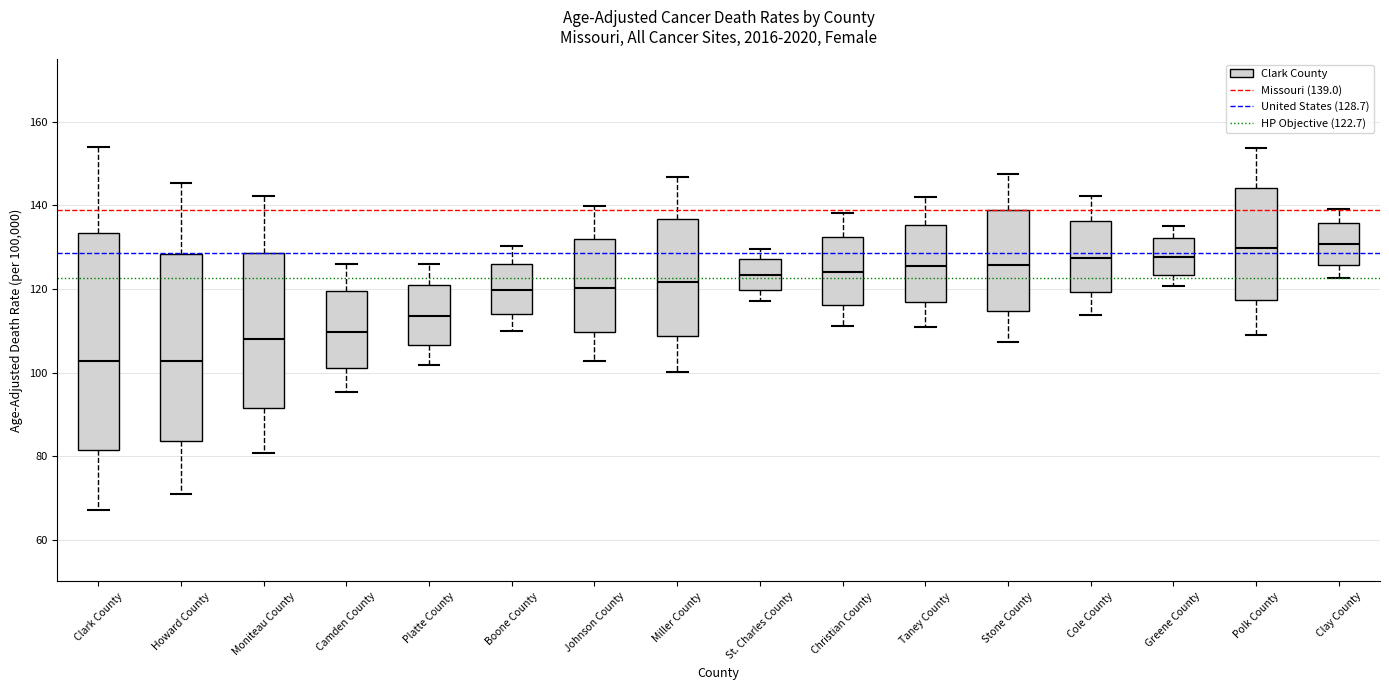

Which box is the tallest, from its lower edge to its upper edge?

Clark County